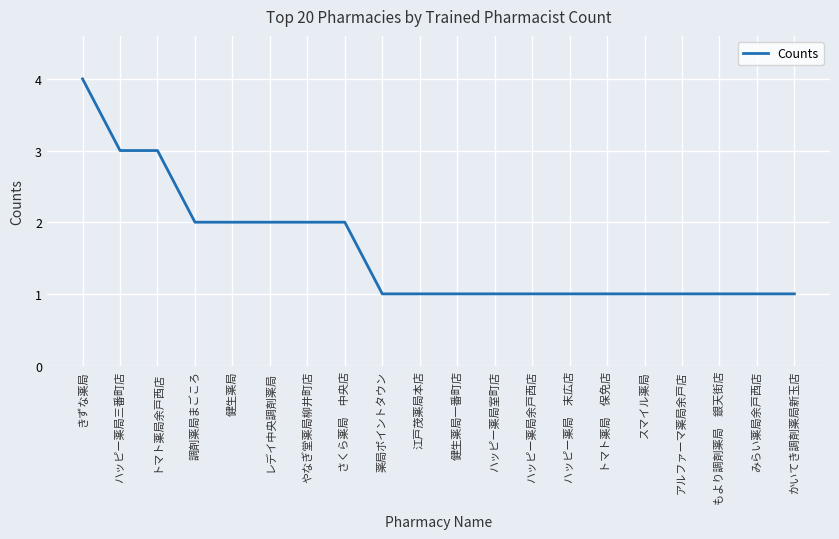

The chart shows a value of 0 at スマイル薬局. True or false?

False